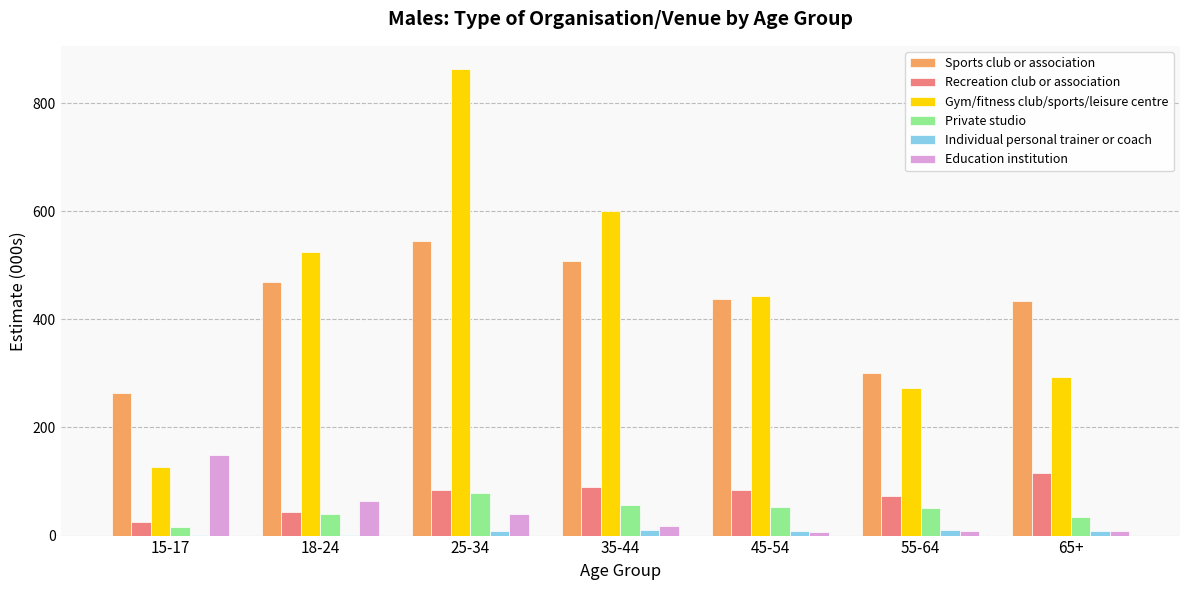

Which category has the highest value across all series?

25-34